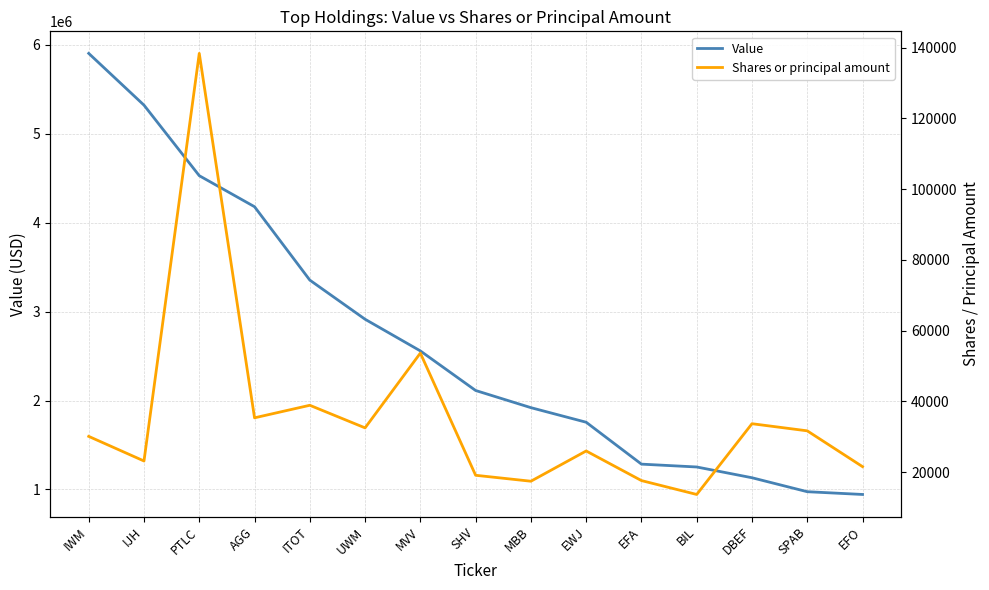

Reading right to left, what are all the values shown in this chart?

Value: EFO=944000	SPAB=975000	DBEF=1132000	BIL=1253000	EFA=1285000	EWJ=1756000	MBB=1920000	SHV=2113000	MVV=2558000	UWM=2914000	ITOT=3354000	AGG=4179000	PTLC=4528000	IJH=5321000	IWM=5903000
Shares or principal amount: EFO=21554	SPAB=31677	DBEF=33691	BIL=13690	EFA=17616	EWJ=25986	MBB=17433	SHV=19114	MVV=53652	UWM=32514	ITOT=38903	AGG=35359	PTLC=138378	IJH=23153	IWM=30109